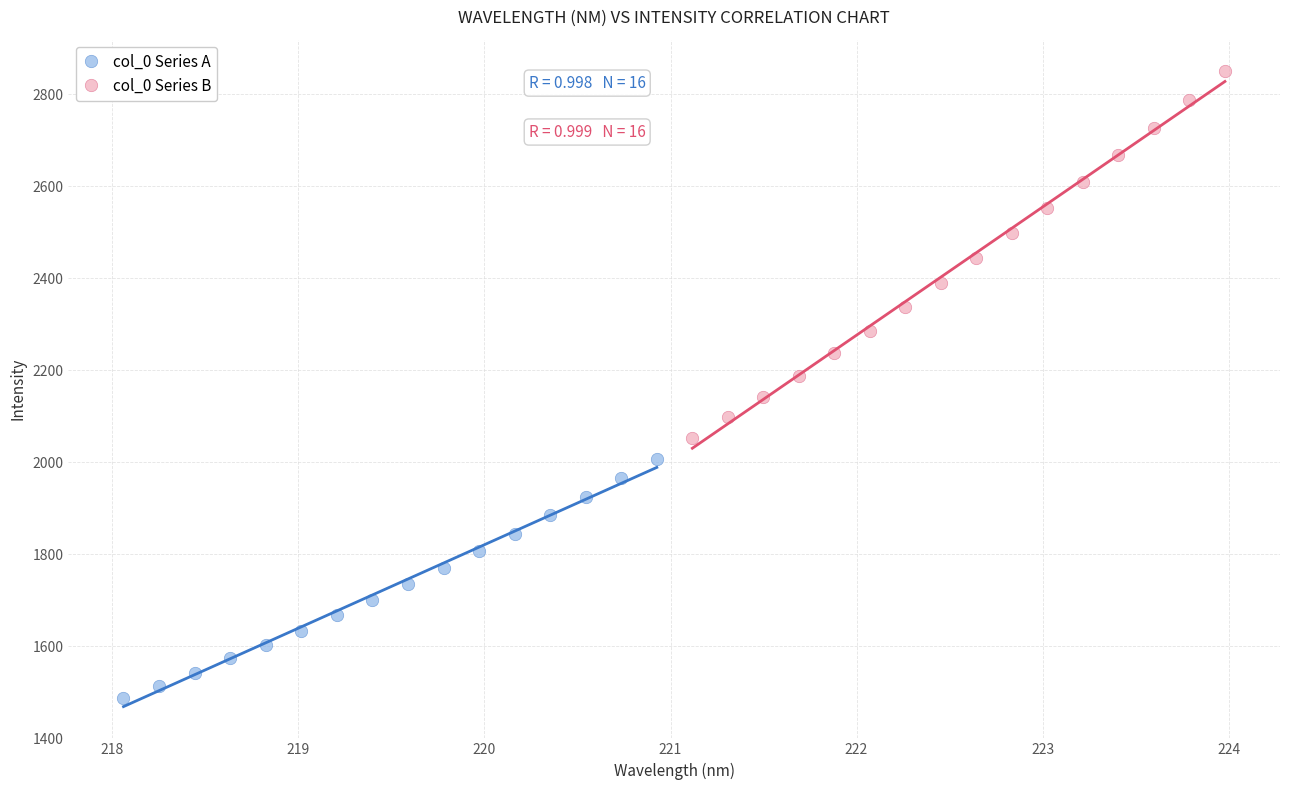

What are all the series names shown in the legend?

col_0 Series A, col_0 Series B